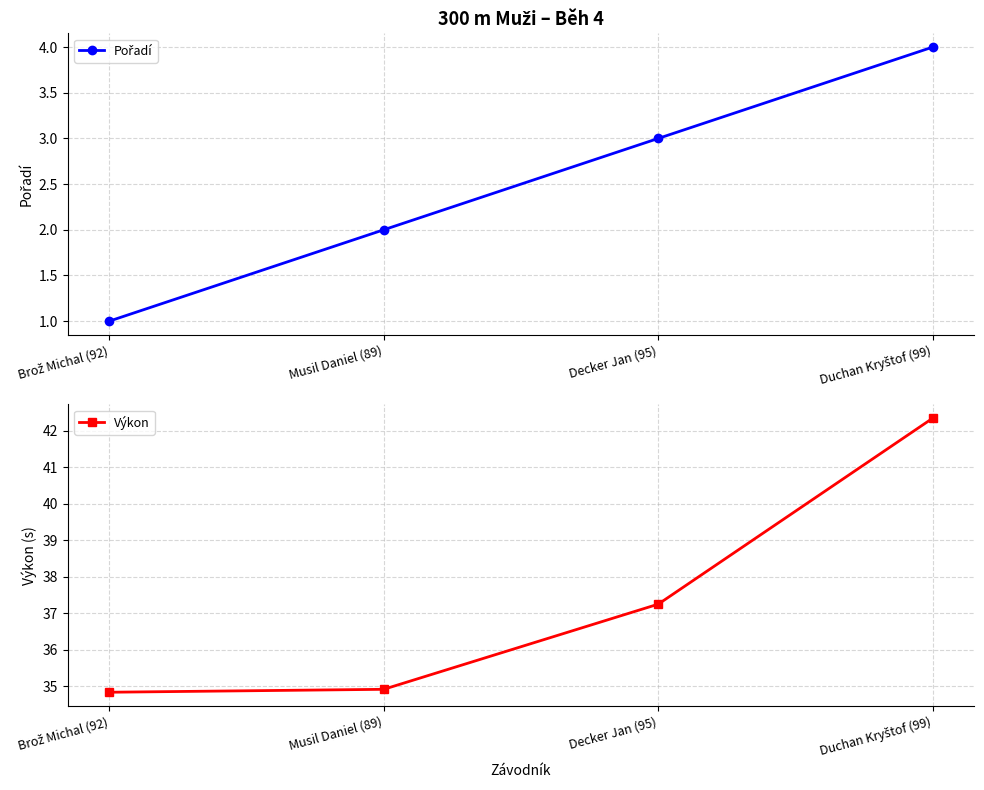

What is the minimum value shown in the chart?

1.0